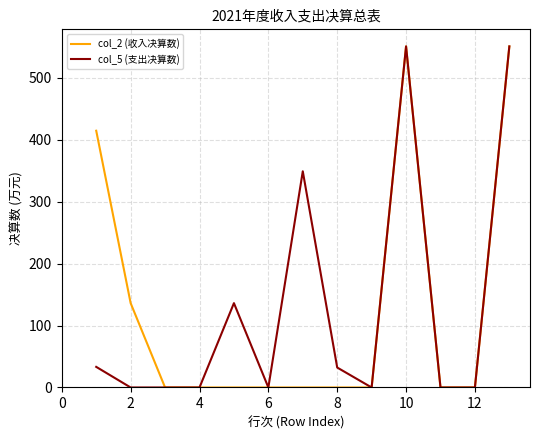

True or false: col_2 (收入决算数) has more than 1 interior local peaks.

False